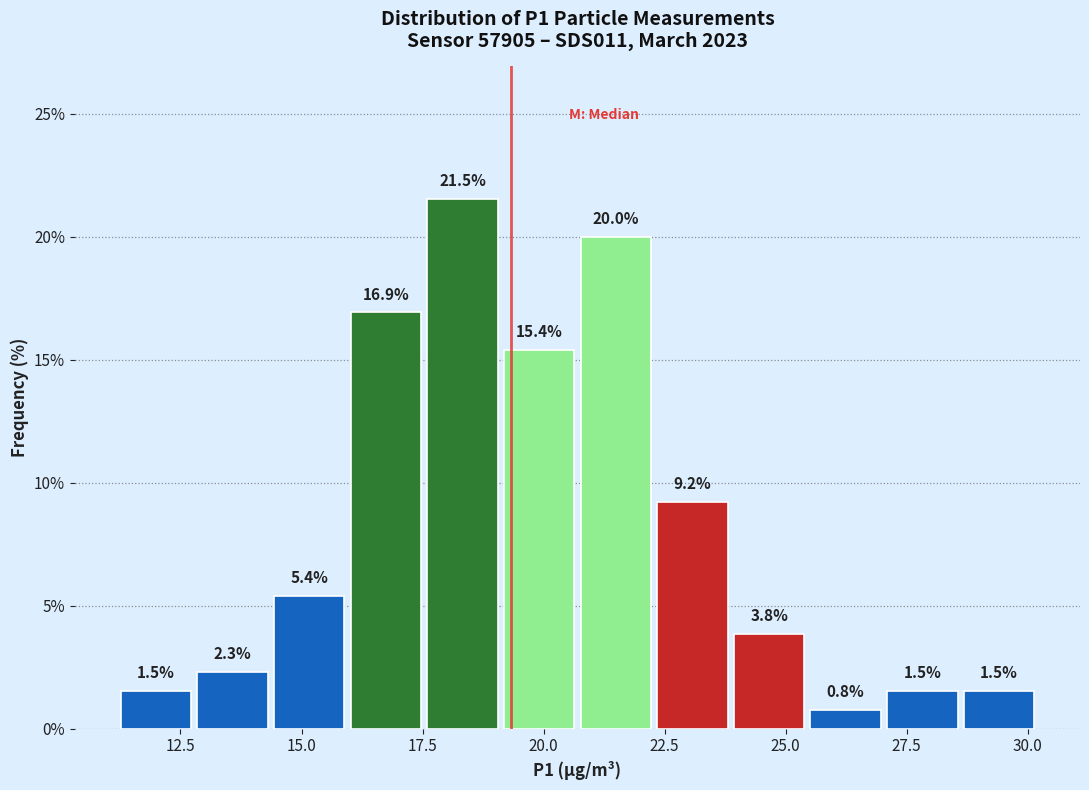

Around what value on the x-axis is the tallest bar? Give the approximate position of its centre, as read against the axis.

18.5